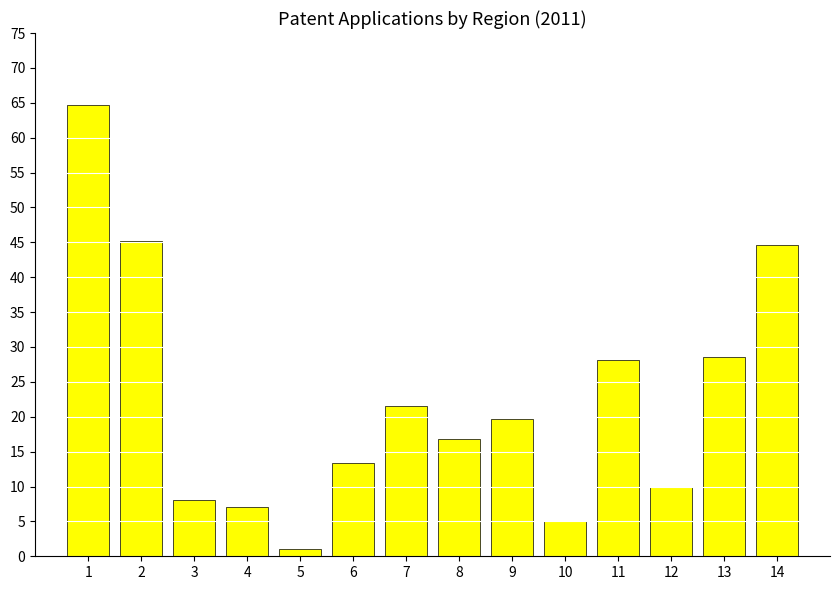

What is the smallest value displayed?

1.0